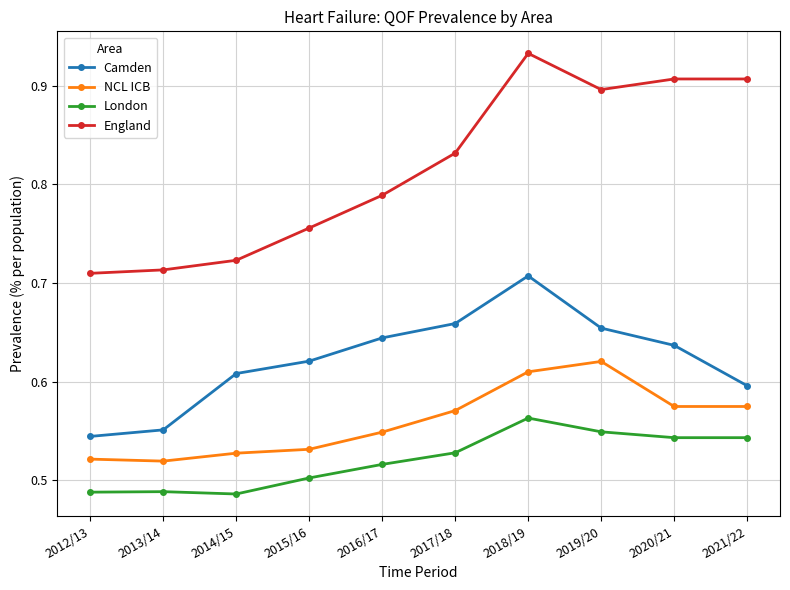

True or false: London has more than 2 points higher than both neighbors.

False